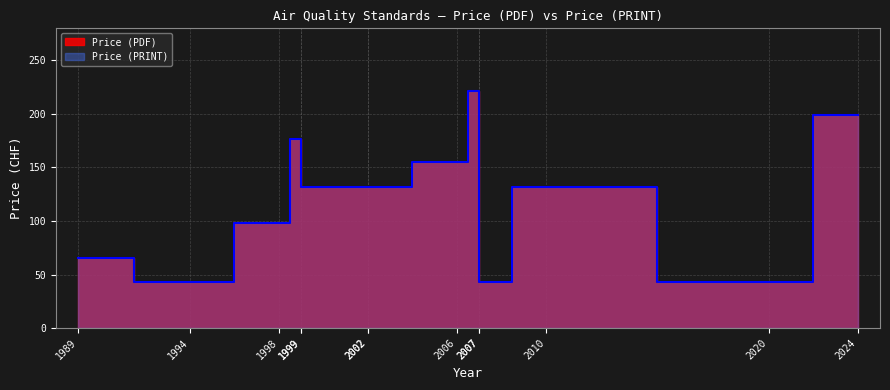

What is the label of the 3rd point from the right?

2010